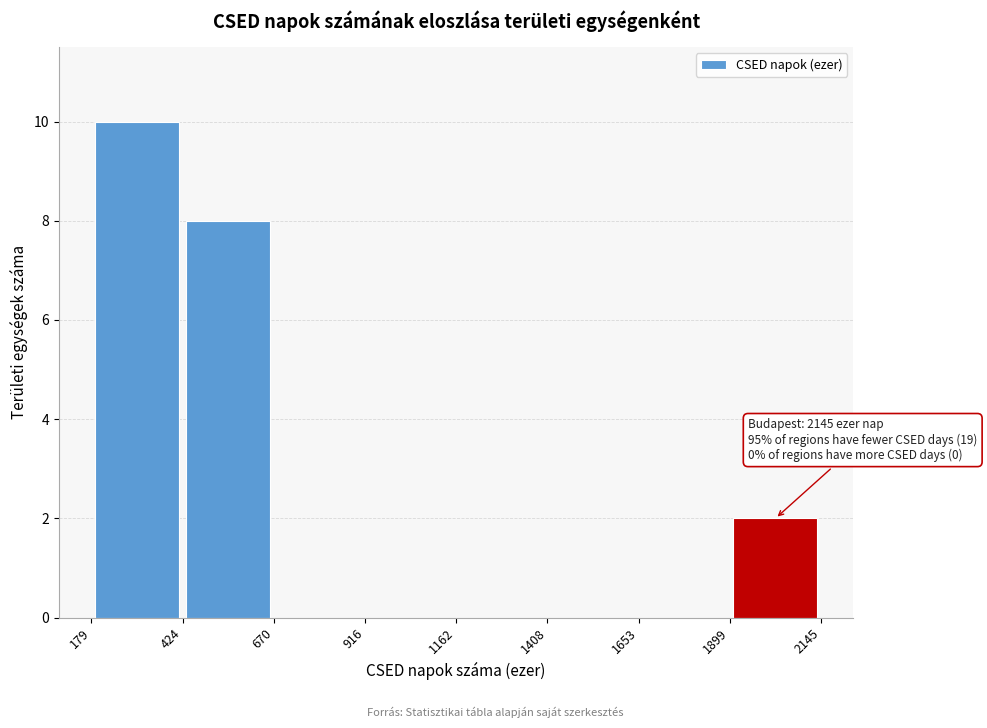

Which range on the x-axis has the tallest bar?

179 to 424